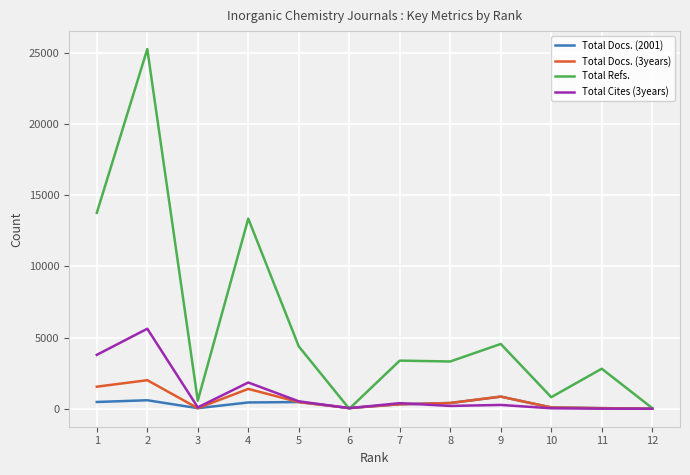

True or false: Total Docs. (2001) has more than 0 interior local peaks.

True